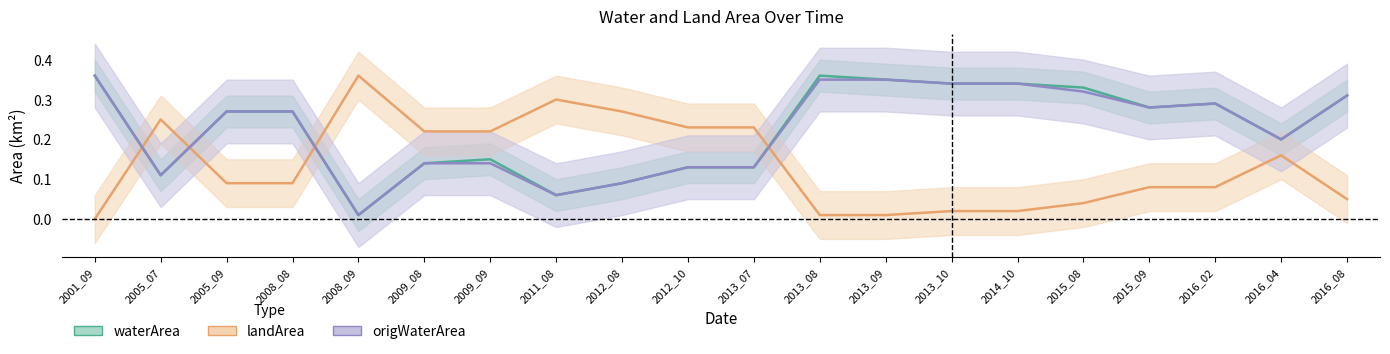

Which series has the widest spread of values?

landArea